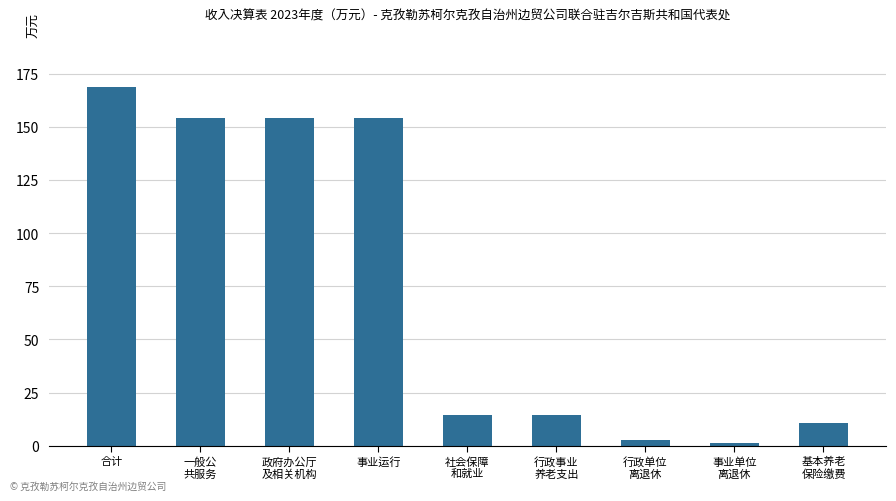

How many values are below 14?

3